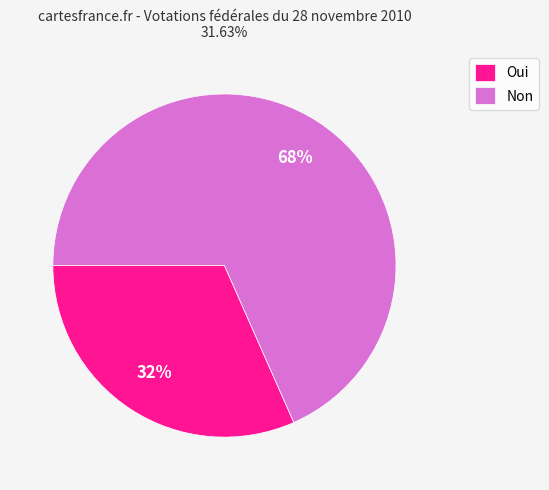

Does Oui represent more than half of the total?

No